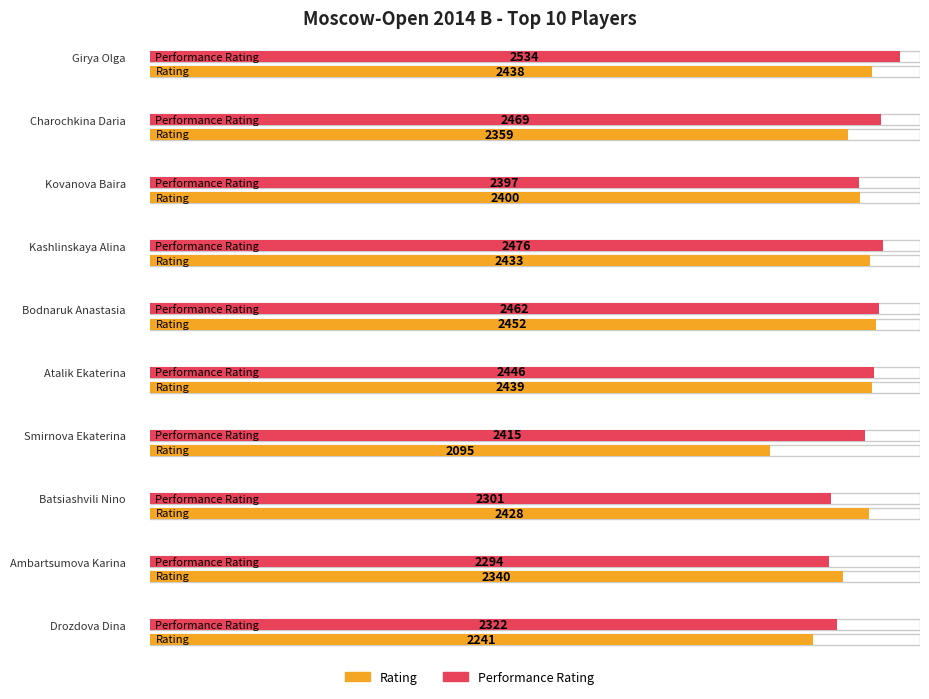

What is the maximum value shown in the chart?

2534